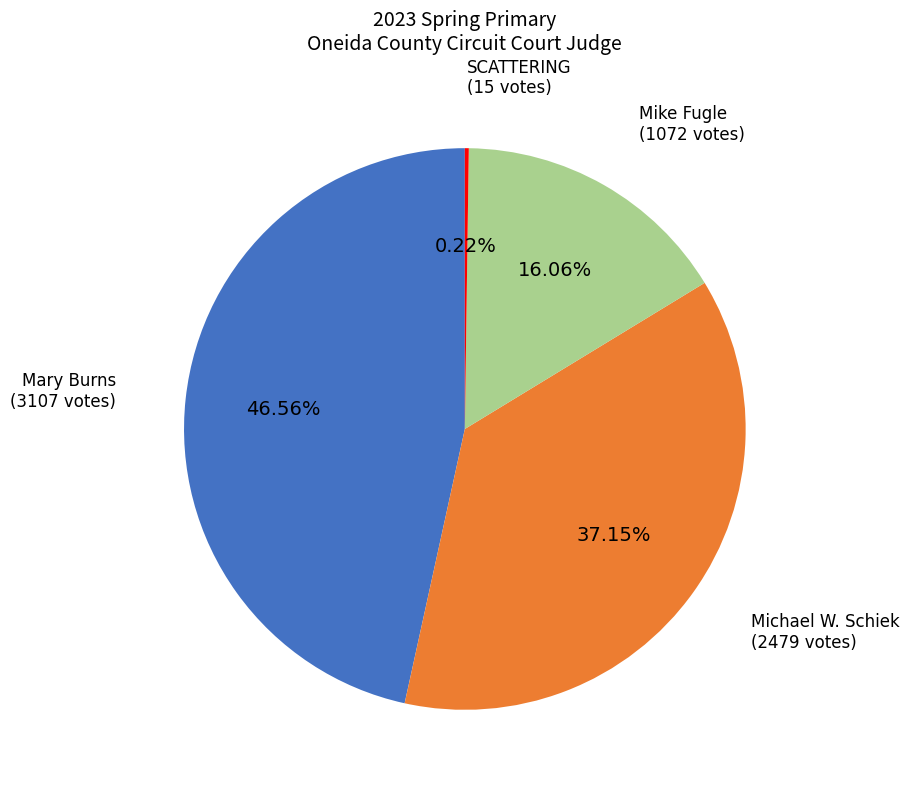

Is there any slice that represents more than half of the pie?

No